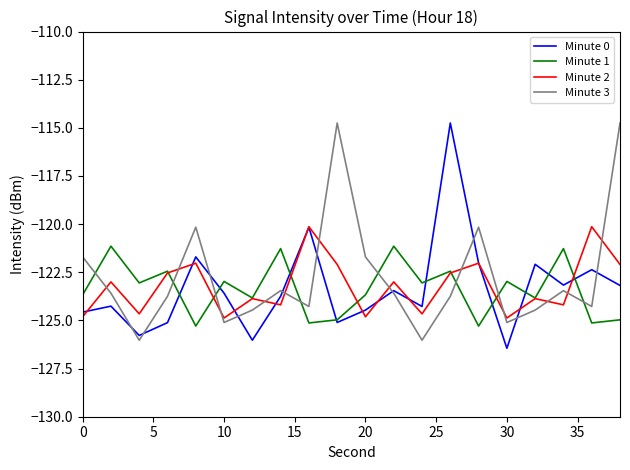

Which series ends up on top after the final intersection of Minute 2 and Minute 3?

Minute 3